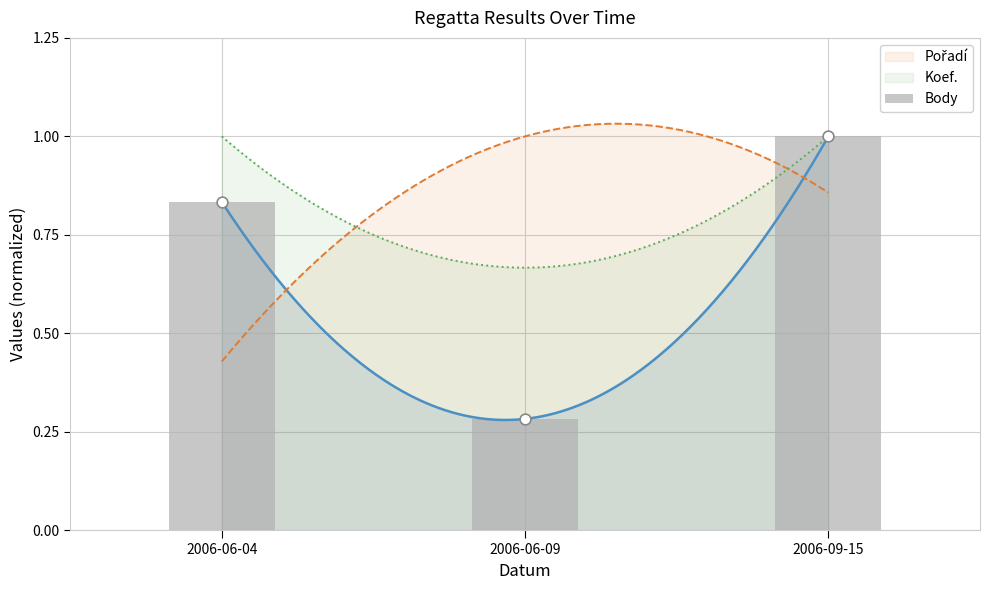

Approximately how many times larger is the value at 2006-06-09 compared to 2006-09-15?

0.3